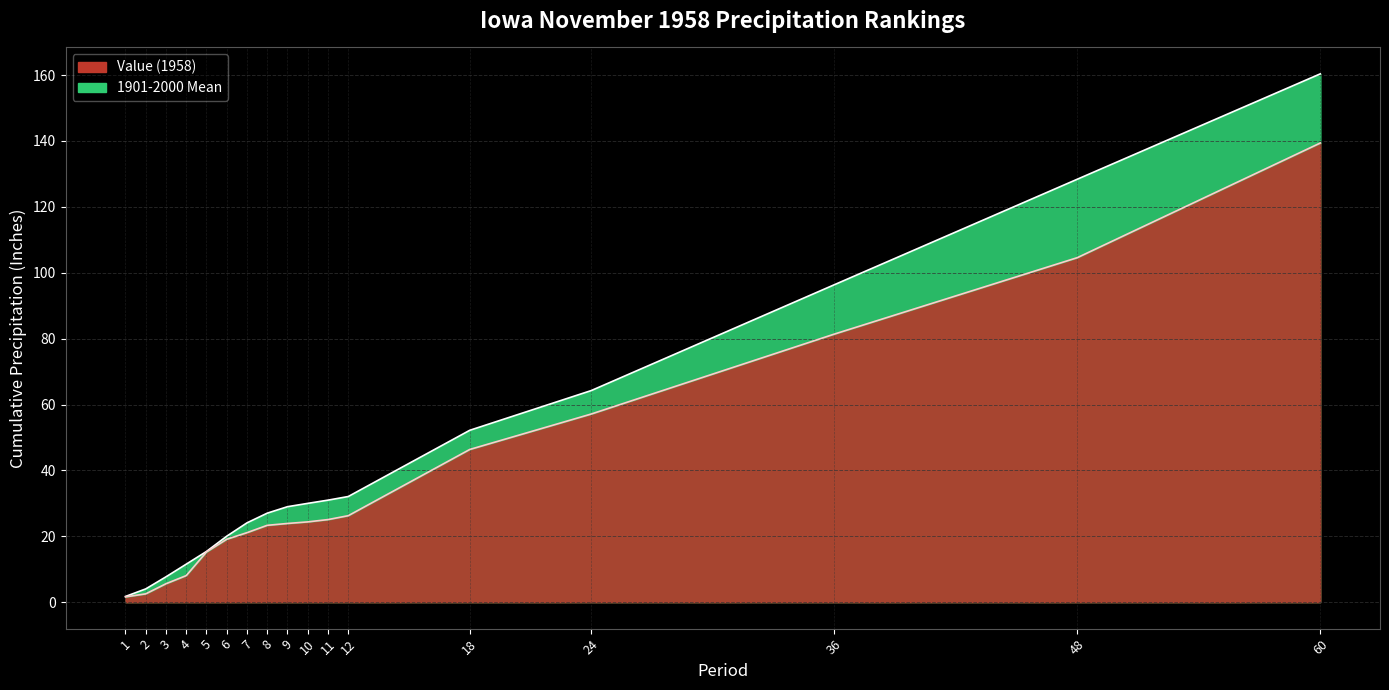

How many data points in 1901-2000 Mean are less than 28?

8